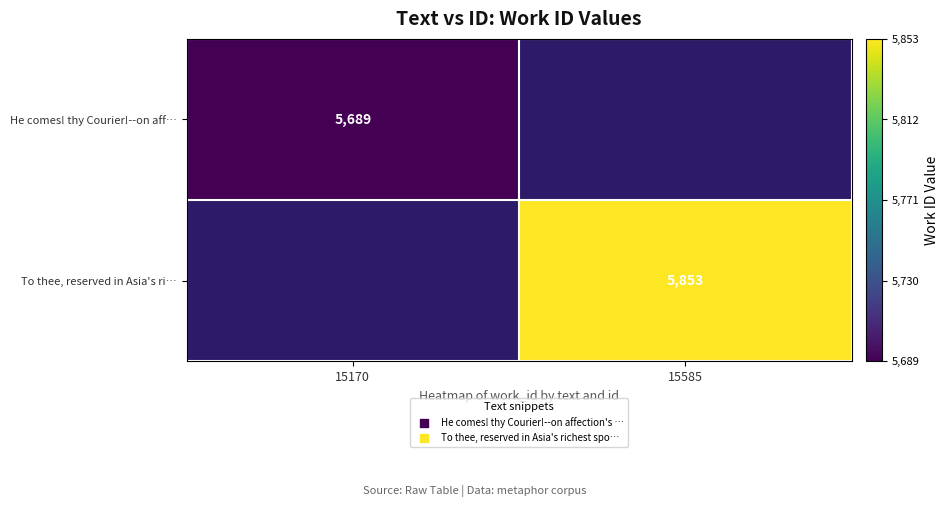

The To thee, reserved in Asia's ri… series shows 9709 at 15585. True or false?

False